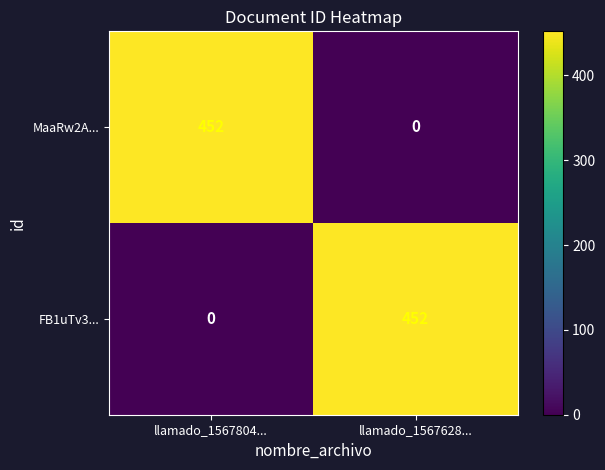

Which has a higher value, llamado_1567628... or llamado_1567804...?

llamado_1567804...